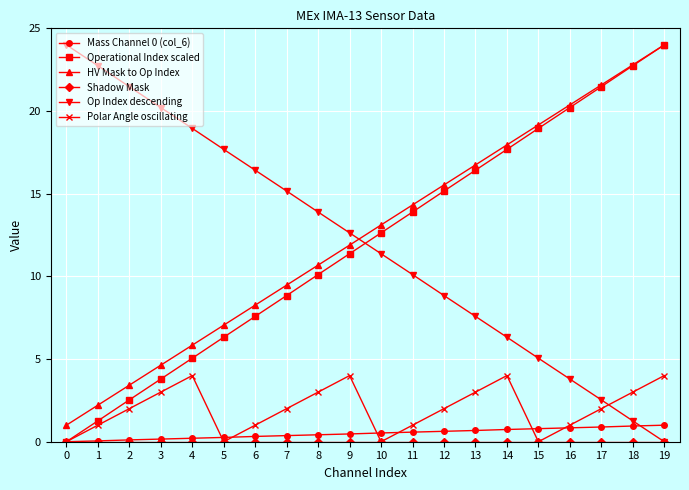

At which label does HV Mask to Op Index reach its peak?

19